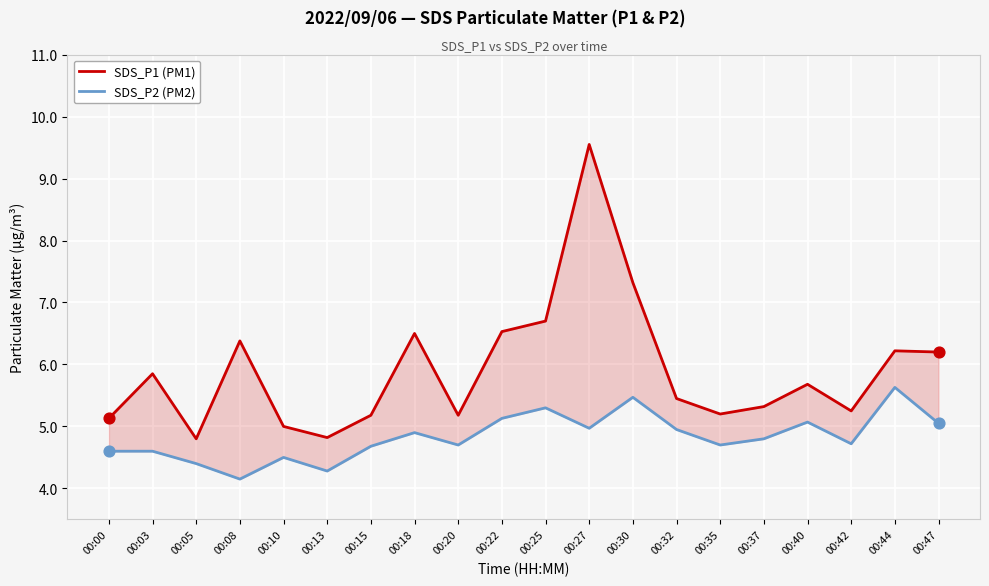

At which category is the sum across all series the highest?

00:27